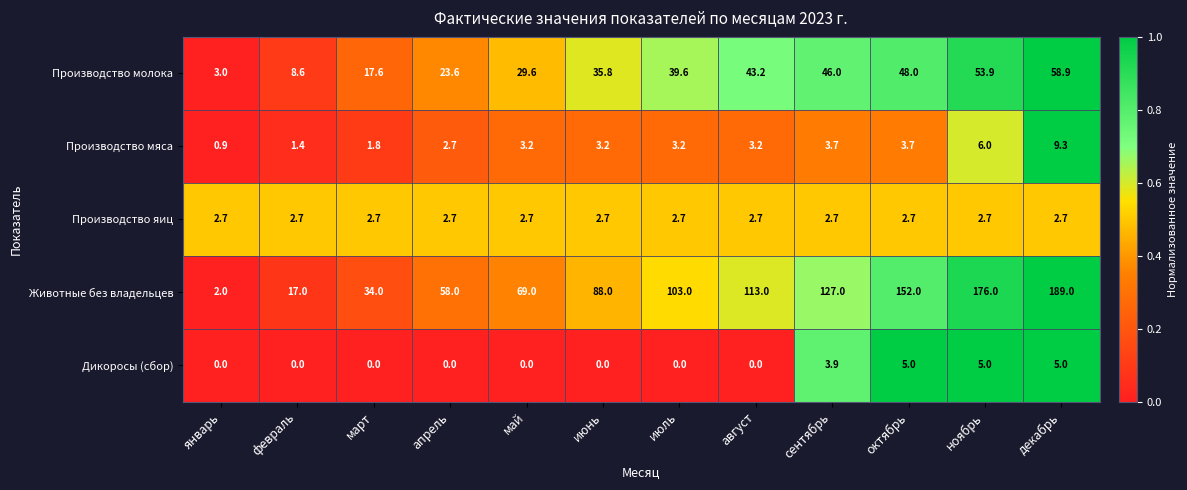

At июль, list the series in order from largest to smallest.

Животные без владельцев, Производство молока, Производство мяса, Производство яиц, Дикоросы (сбор)